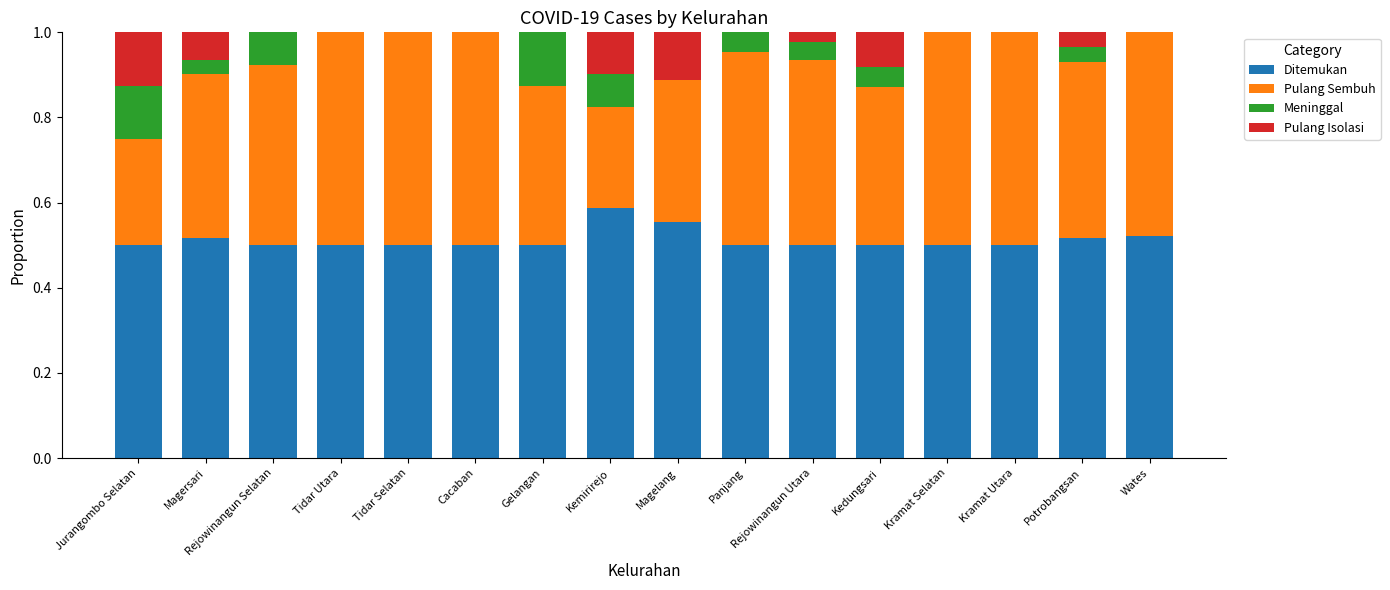

Which category has the highest value in the Ditemukan series?

Kemirirejo